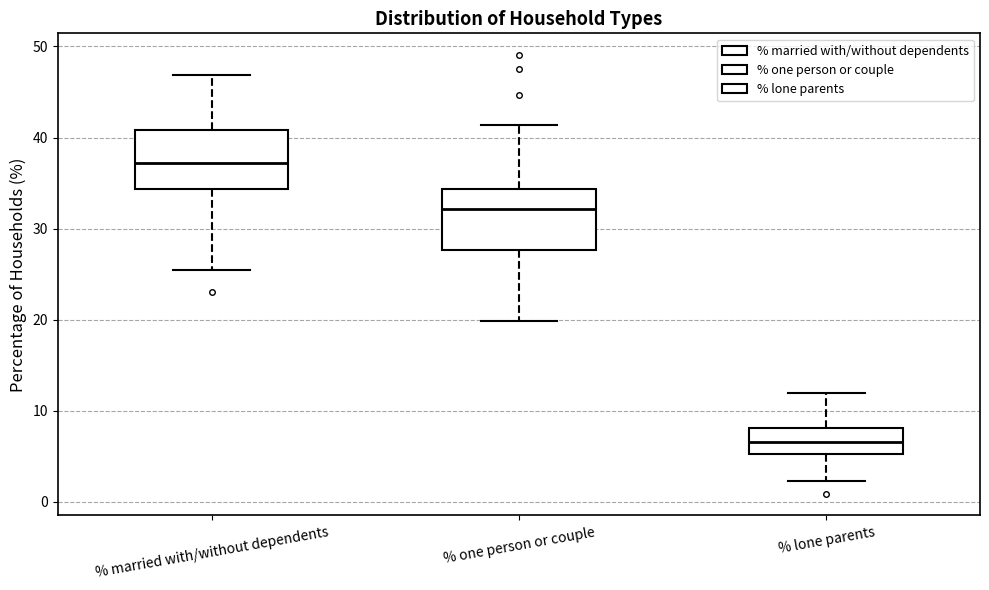

Which box has the lowest median line?

% lone parents